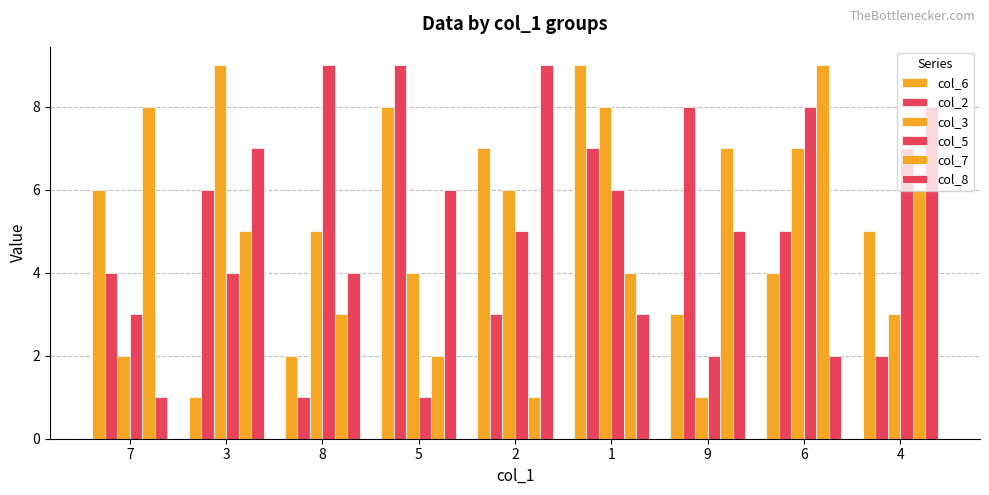

Count the number of categories in the chart.

9